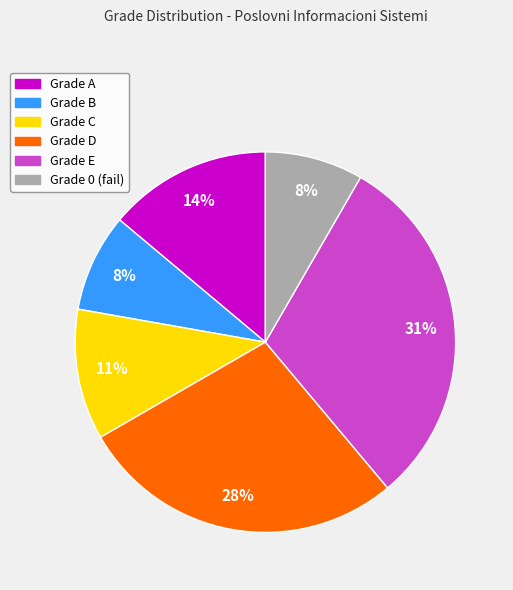

To the nearest percent, what is the average slice percentage?

17%